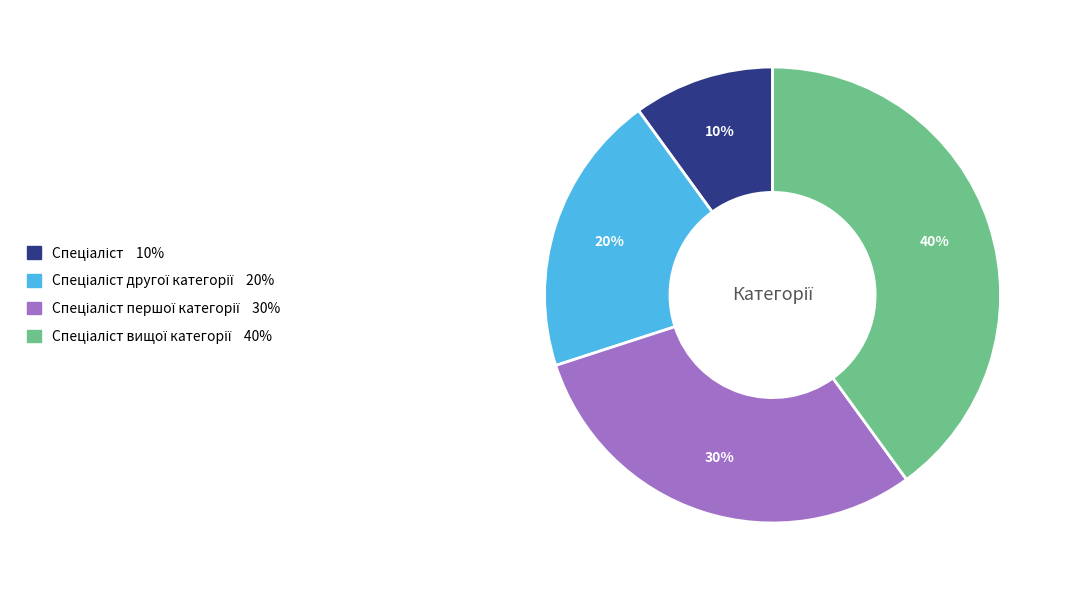

To the nearest percent, what is the average slice percentage?

25%